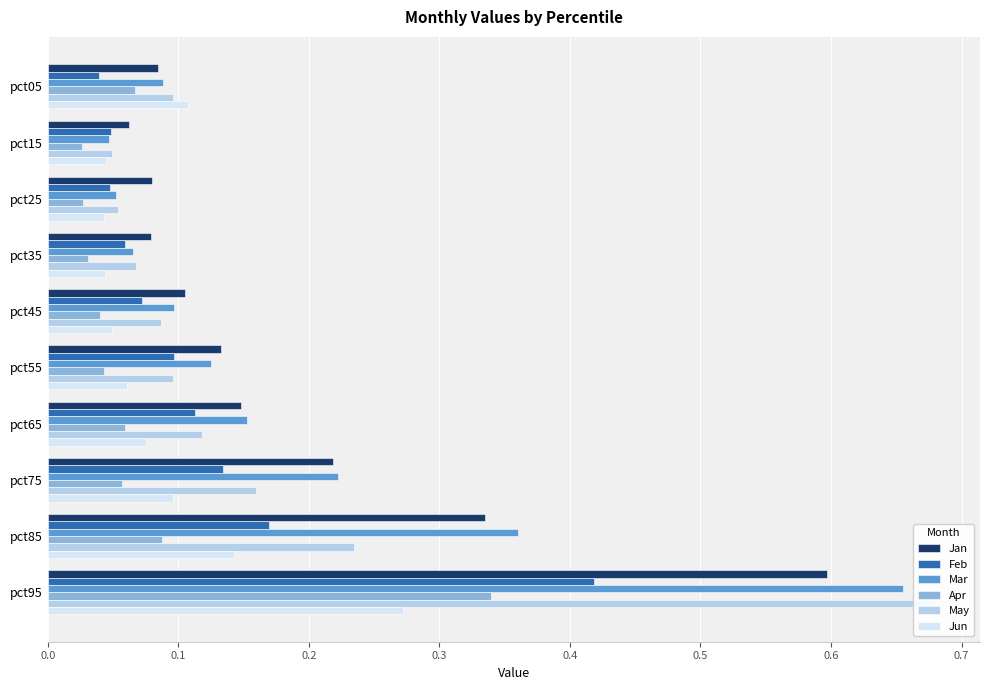

How many distinct data groups are displayed?

6